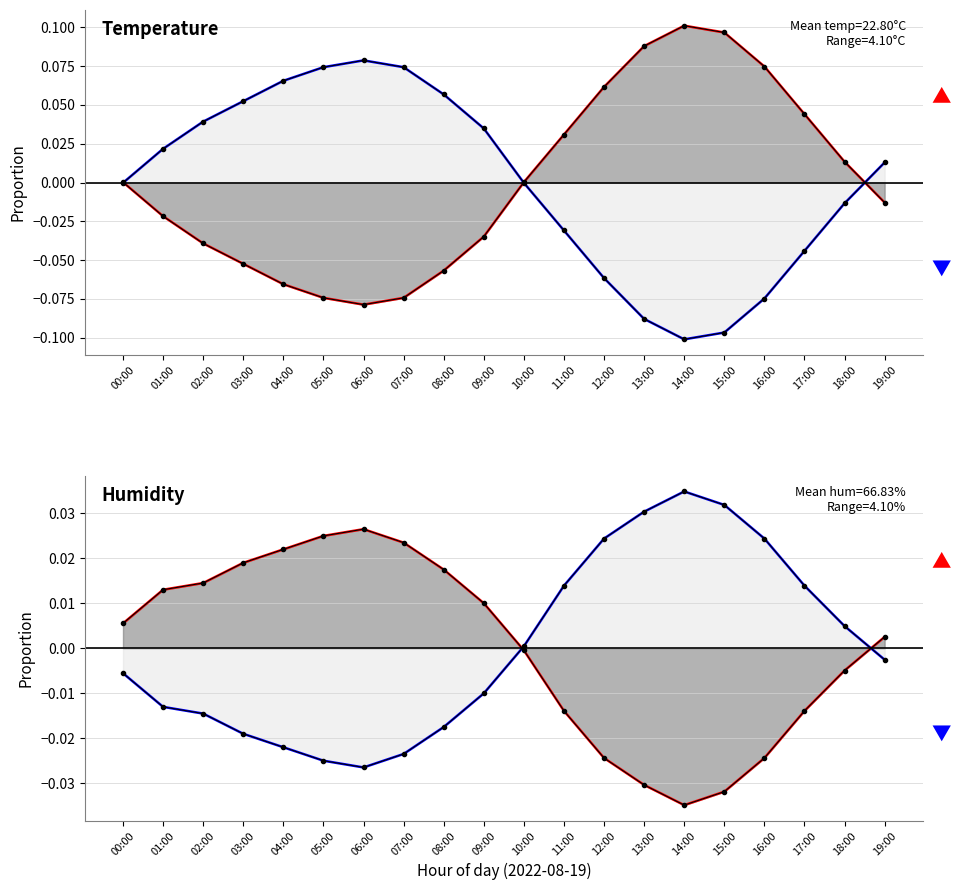

The value of humidity smooth (above) at 00:00 is 0.0. True or false?

False